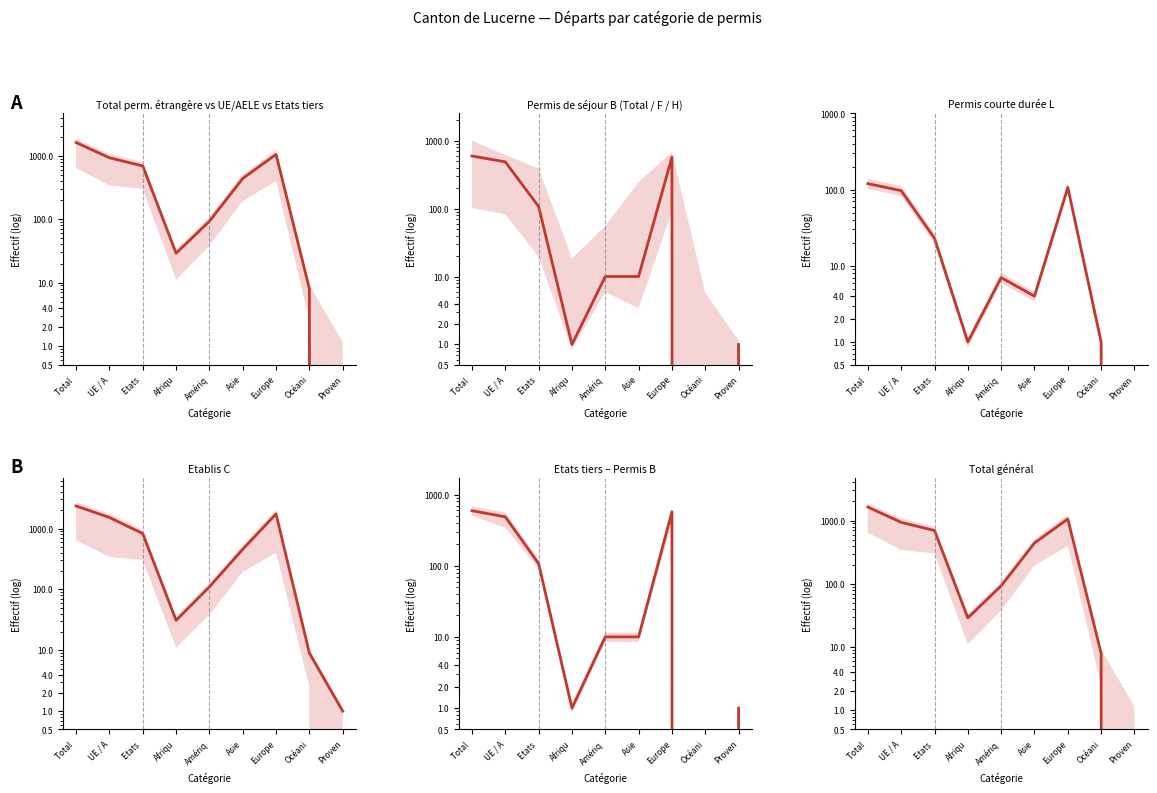

Reading left to right, extract all data points from this chart.

Permis de séjour (B) Total: Total =1630	UE / A=935	Etats =695	Afriqu=29	Amériq=93	Asie=441	Europe=1059	Océani=8	Proven=0
Etablis (C) Total: Total =593	UE / A=486	Etats =107	Afriqu=1	Amériq=10	Asie=10	Europe=571	Océani=0	Proven=1
Permis courte durée (L) Total: Total =120	UE / A=97	Etats =23	Afriqu=1	Amériq=7	Asie=4	Europe=107	Océani=1	Proven=0
Total perm. étrangère: Total =2343	UE / A=1518	Etats =825	Afriqu=31	Amériq=110	Asie=455	Europe=1737	Océani=9	Proven=1